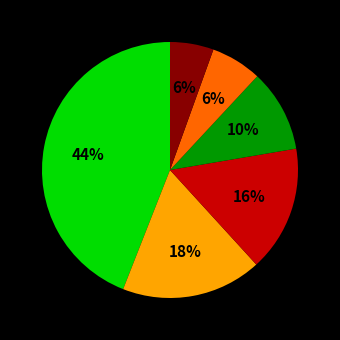

To the nearest percent, what is the average slice percentage?

17%